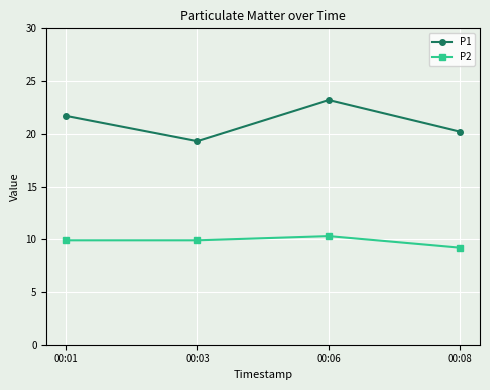

True or false: P2 and P1 intersect in this chart.

False